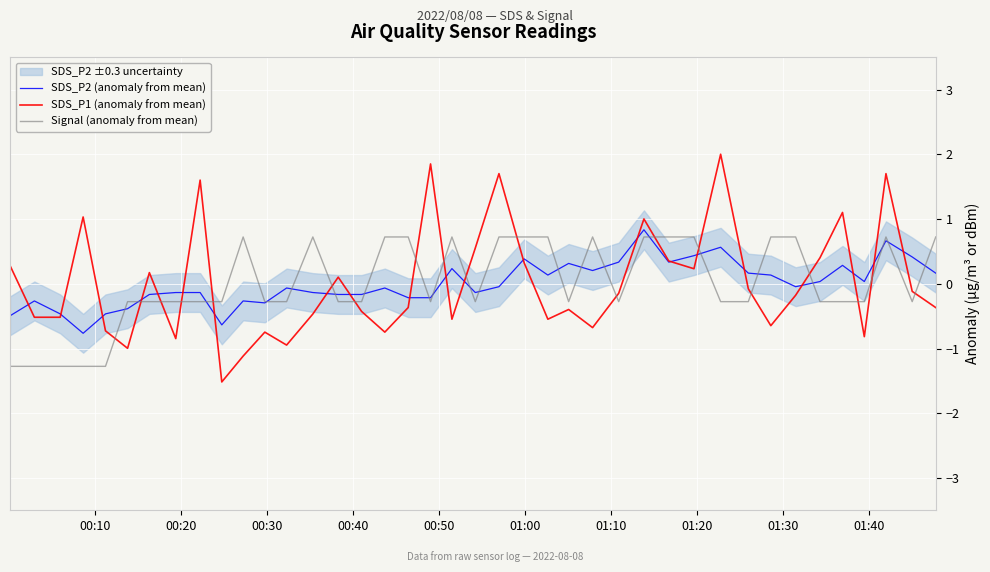

How many lines are shown in the chart?

3